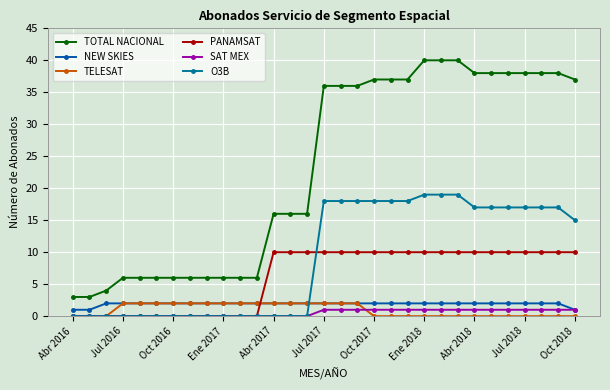

How many distinct data groups are displayed?

6